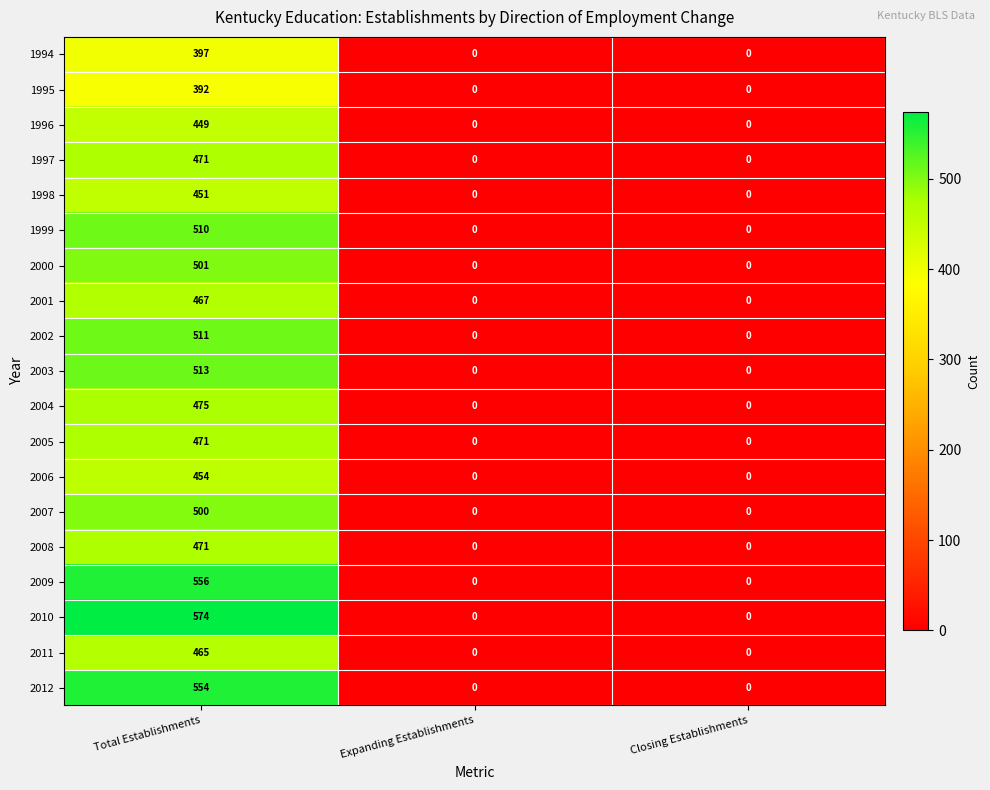

What is the spread (max minus min) of values at Total Establishments?

182